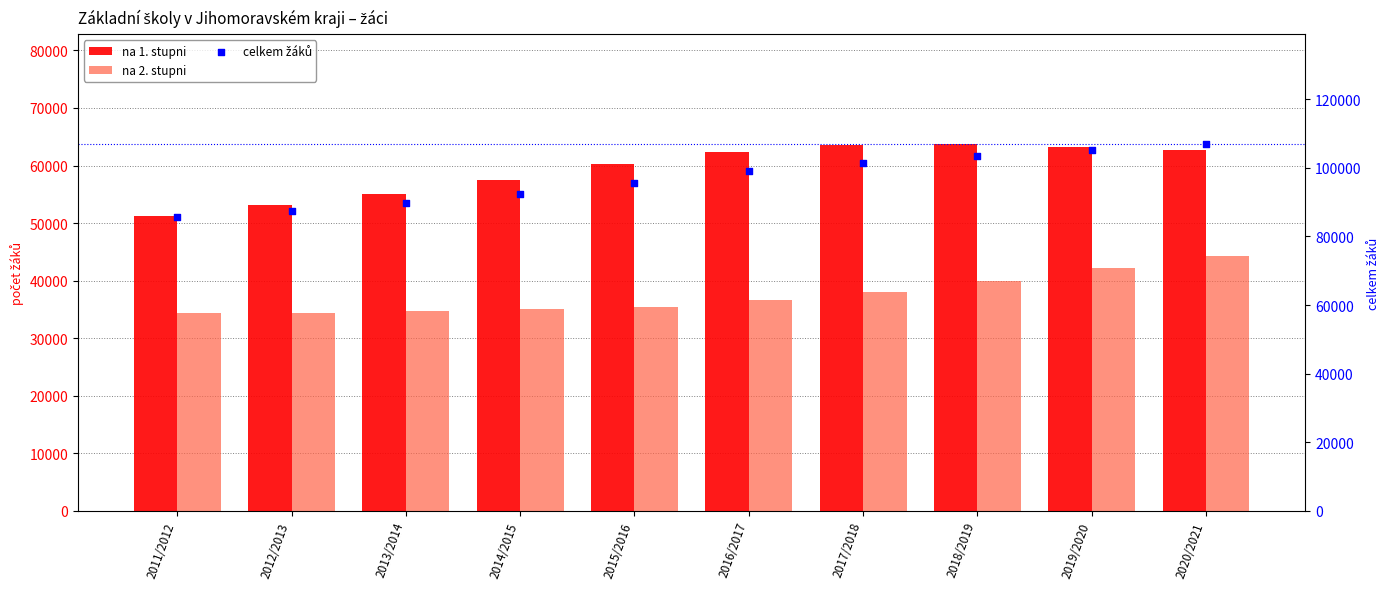

Which series contains the highest Y value?

celkem žáků